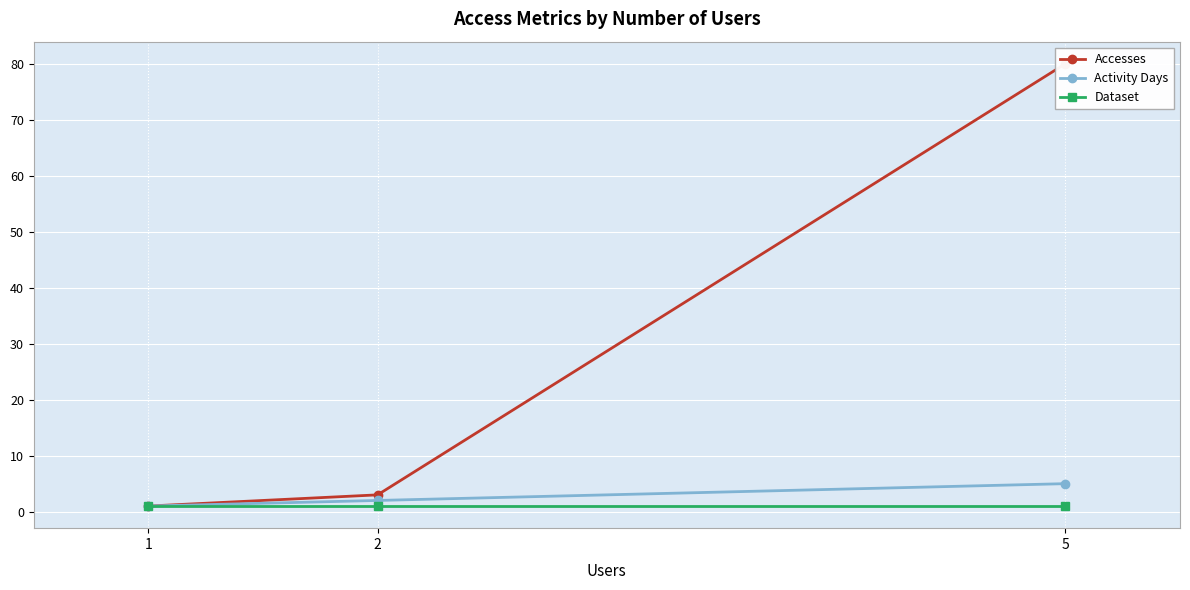

List the labels in order of Activity Days value, smallest first.

1, 2, 5